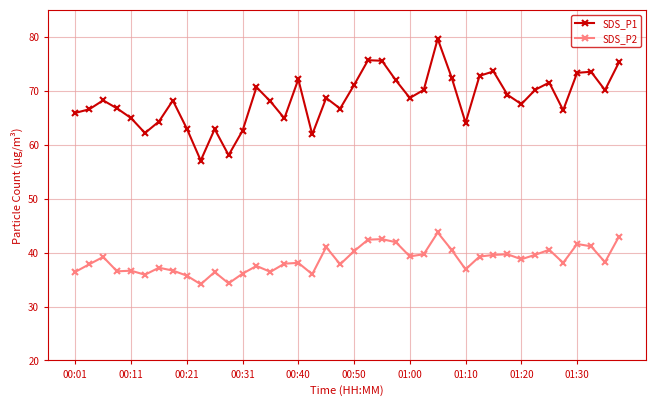

What is the highest value of the SDS_P2 series?

43.7